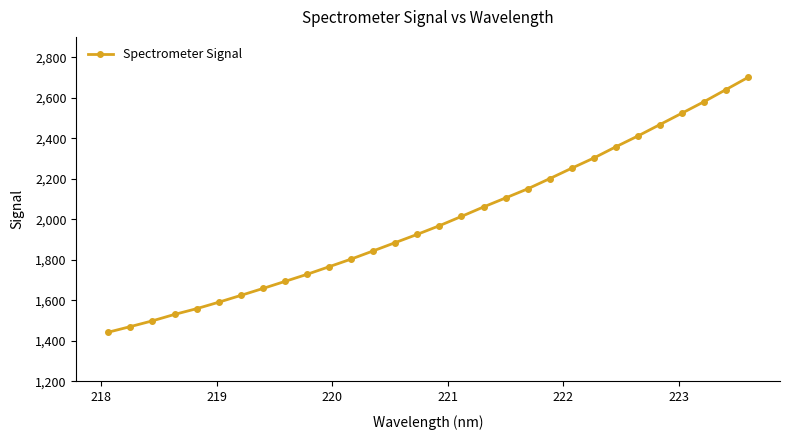

Reading right to left, extract all data points from this chart.

2700.1	2640.0	2580.0	2523.5	2467.2	2410.9	2357.5	2302.2	2252.0	2200.5	2150.0	2105.2	2060.8	2014.2	1968.3	1925.7	1885.0	1844.1	1803.6	1765.8	1728.3	1693.4	1658.5	1624.3	1590.8	1558.9	1530.6	1499.0	1470.5	1442.9